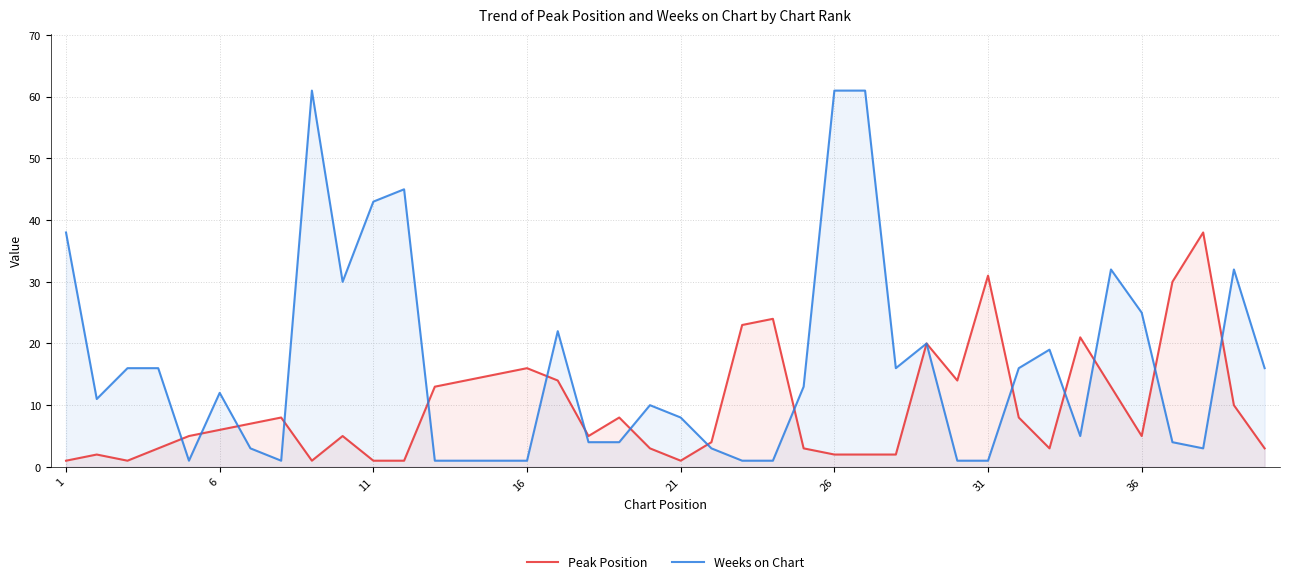

How many interior local valleys does the Weeks on Chart series have?

7